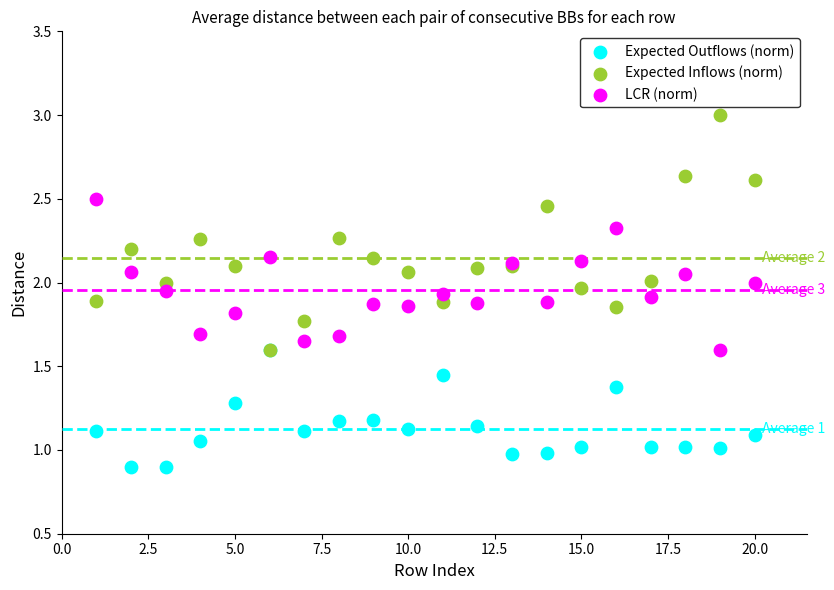

What are all the series names shown in the legend?

Expected Outflows (norm), Expected Inflows (norm), LCR (norm)